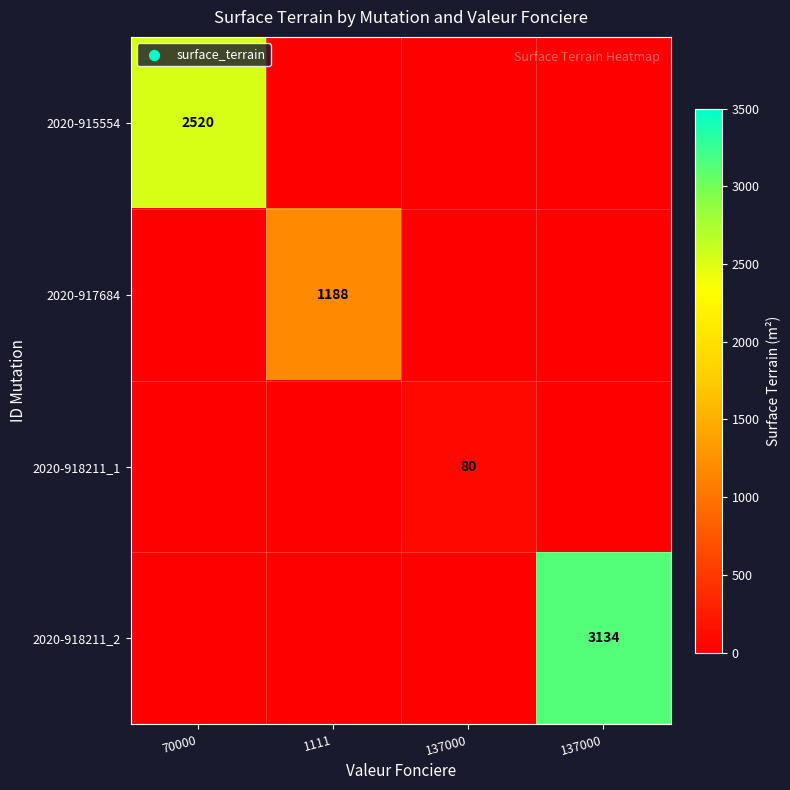

Which series has the largest range (max minus min)?

2020-918211_2